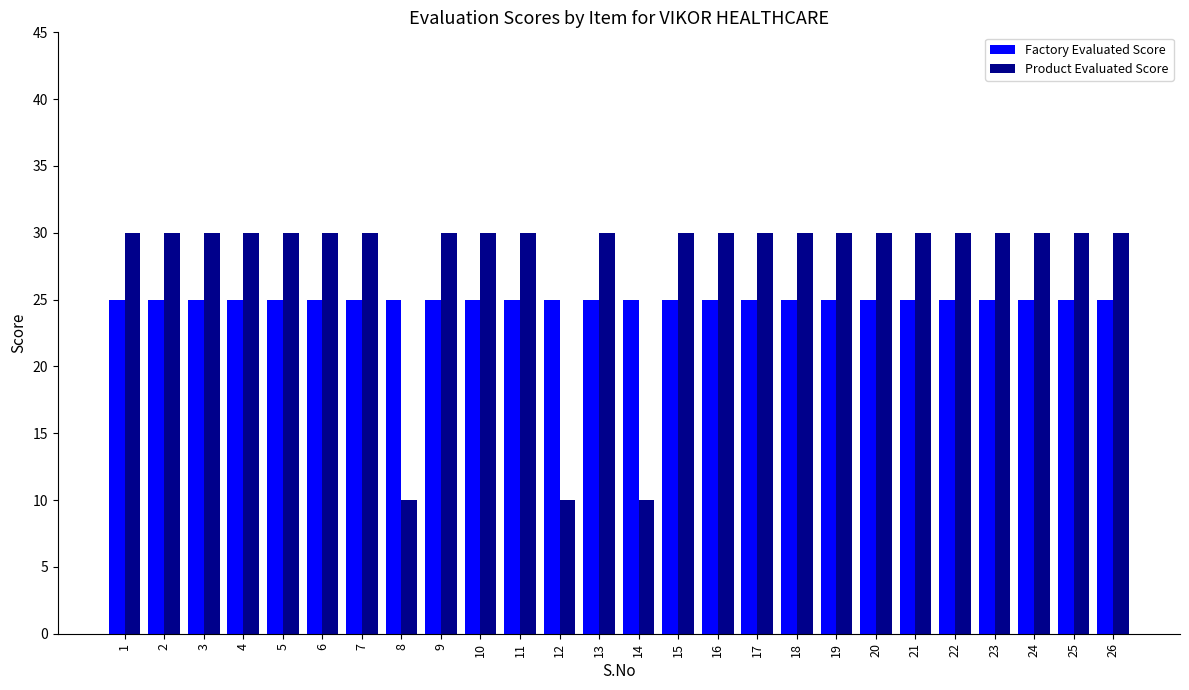

Reading left to right, transcribe all the data shown in this chart.

Factory Evaluated Score: 25	25	25	25	25	25	25	25	25	25	25	25	25	25	25	25	25	25	25	25	25	25	25	25	25	25
Product Evaluated Score: 30	30	30	30	30	30	30	10	30	30	30	10	30	10	30	30	30	30	30	30	30	30	30	30	30	30